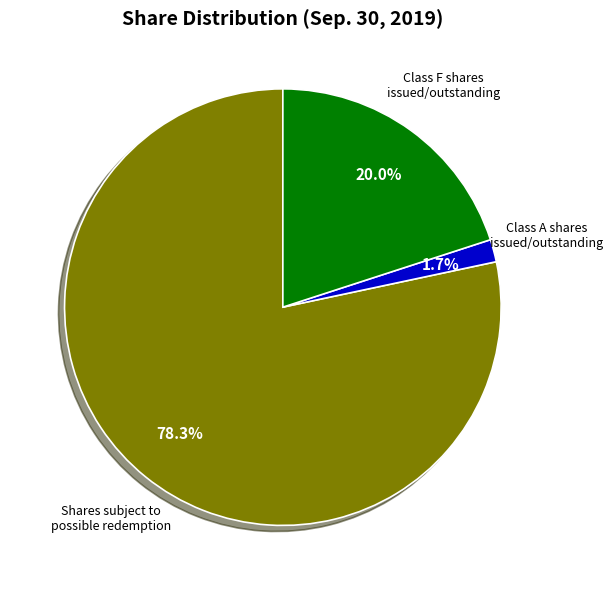

Do Class A shares issued/outstanding and Class F shares issued/outstanding together represent more than half of the pie?

No